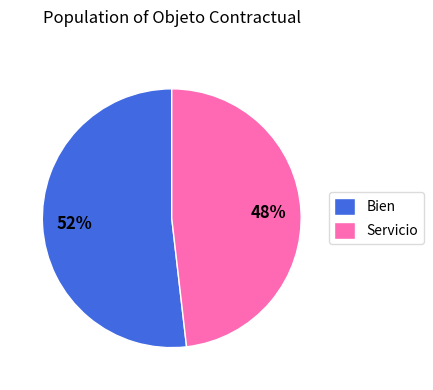

Count the number of slices in the pie.

2